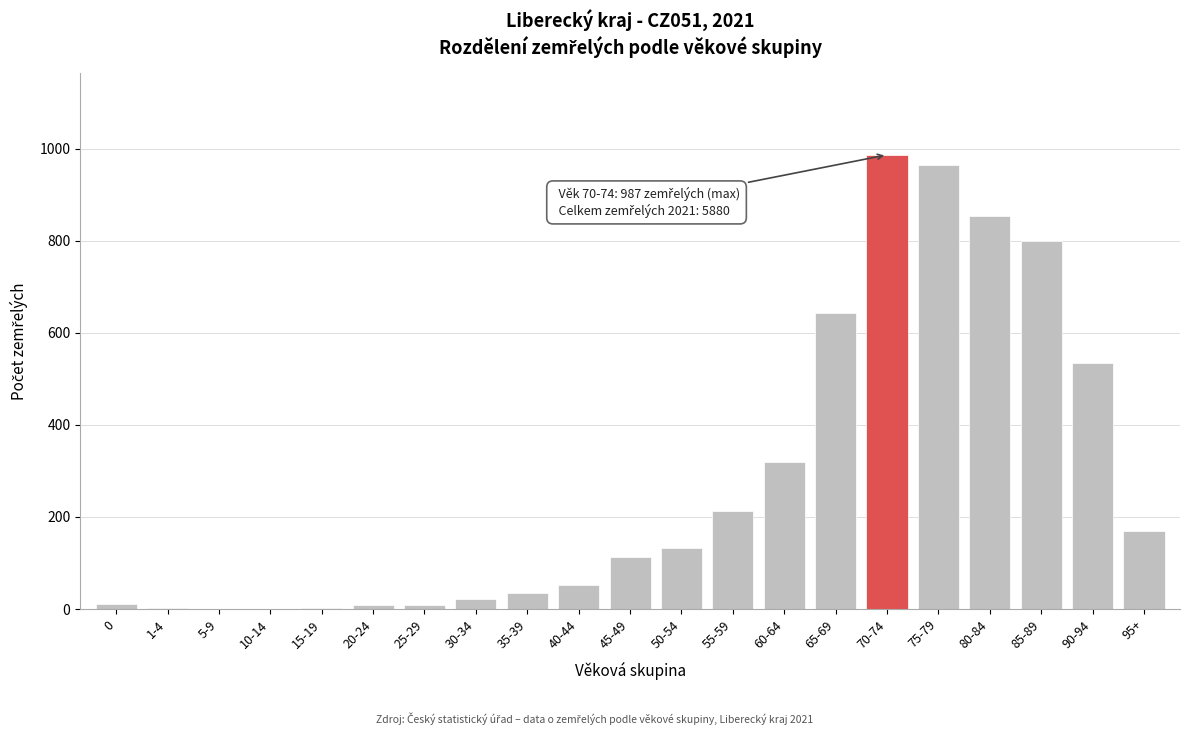

At which label is the value closest to 494?

90-94